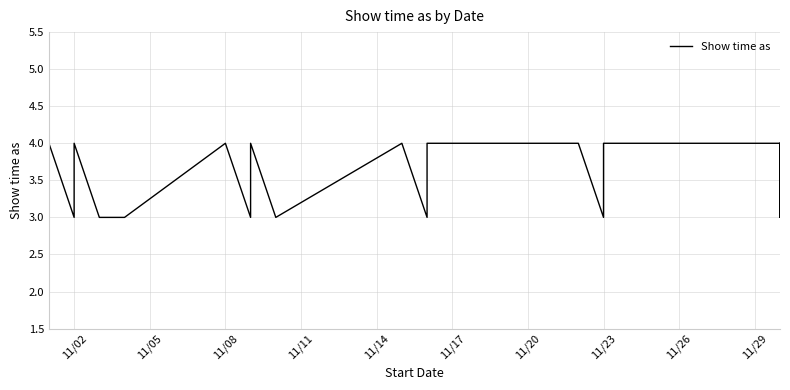

What is the smallest value displayed?

3